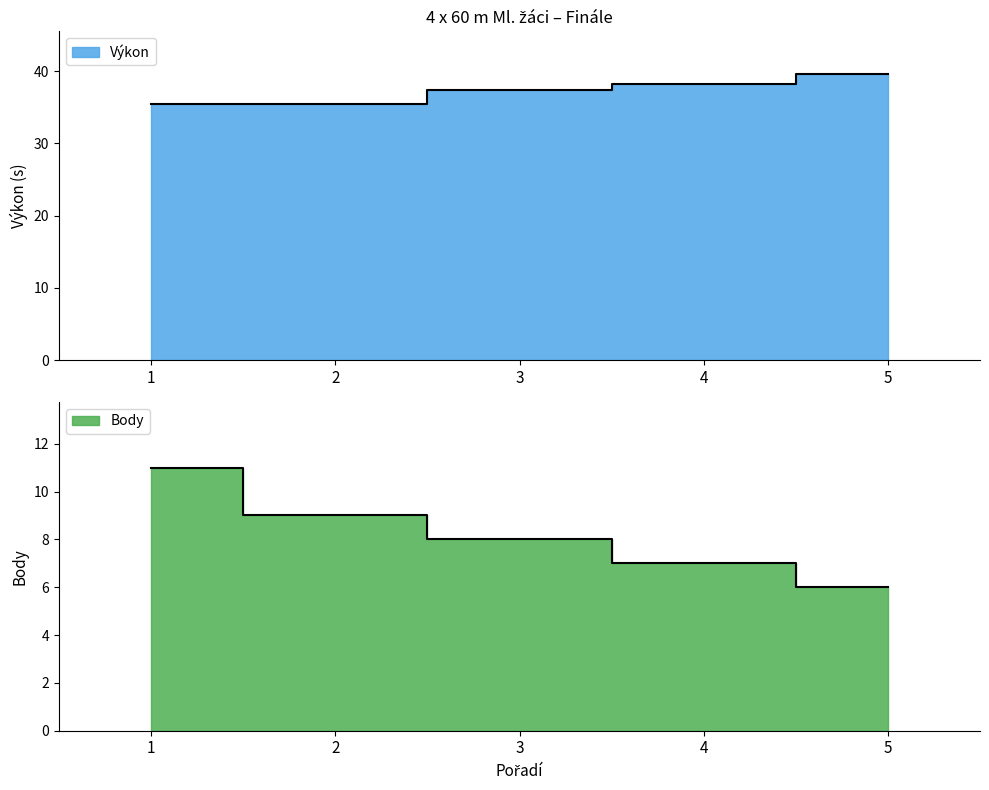

What is the value of the Výkon point at the 5th from the left?

39.6